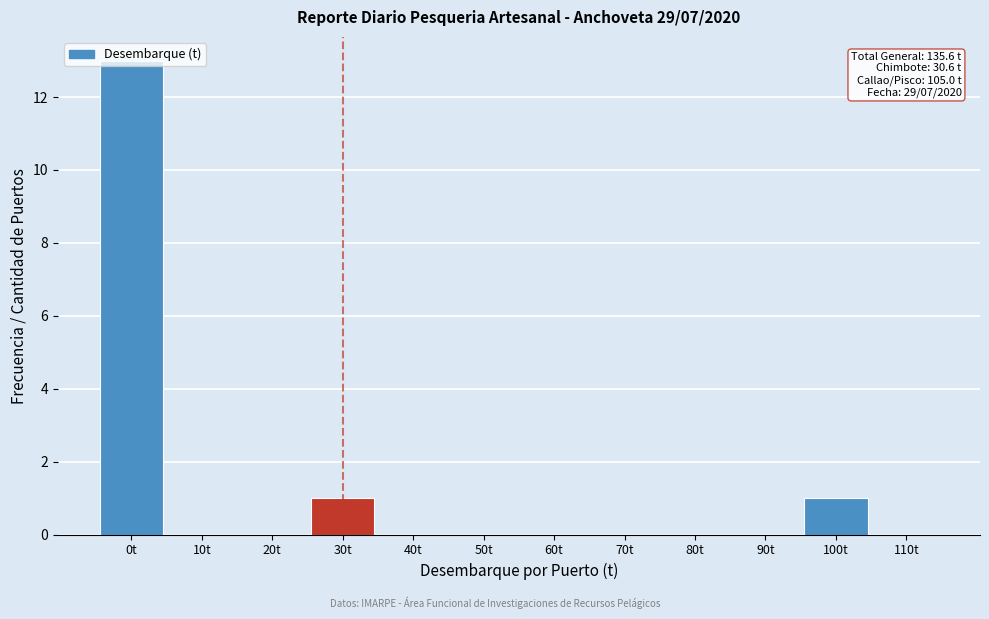

Which label corresponds to the largest value in the chart?

0t